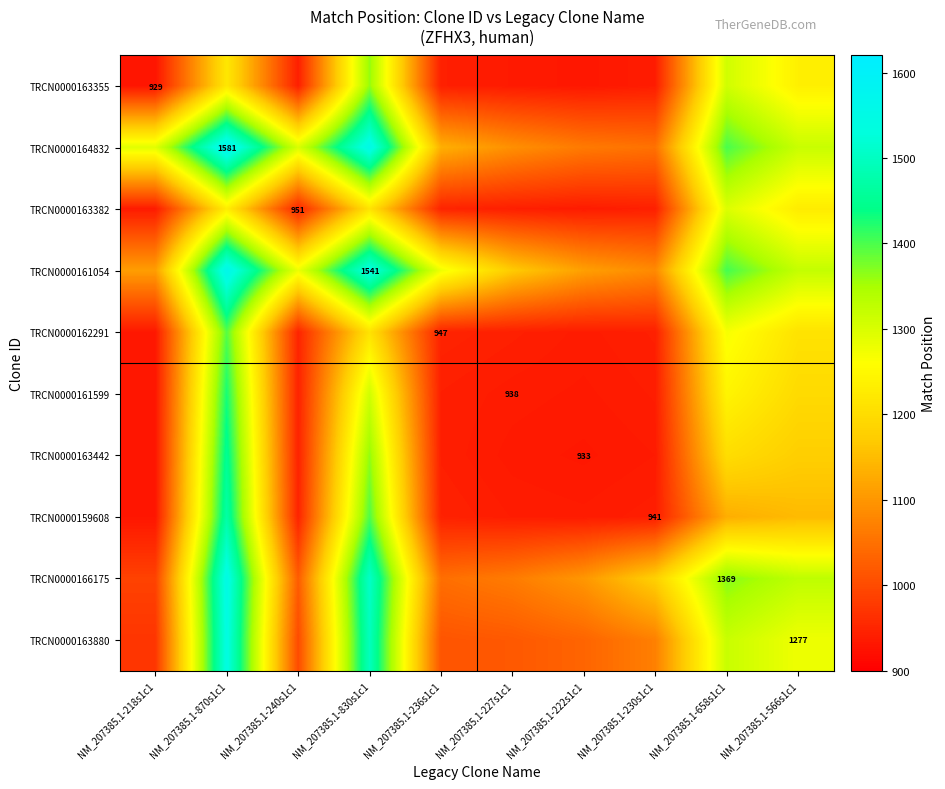

What is the sum of all TRCN0000163880 values?

11738.2